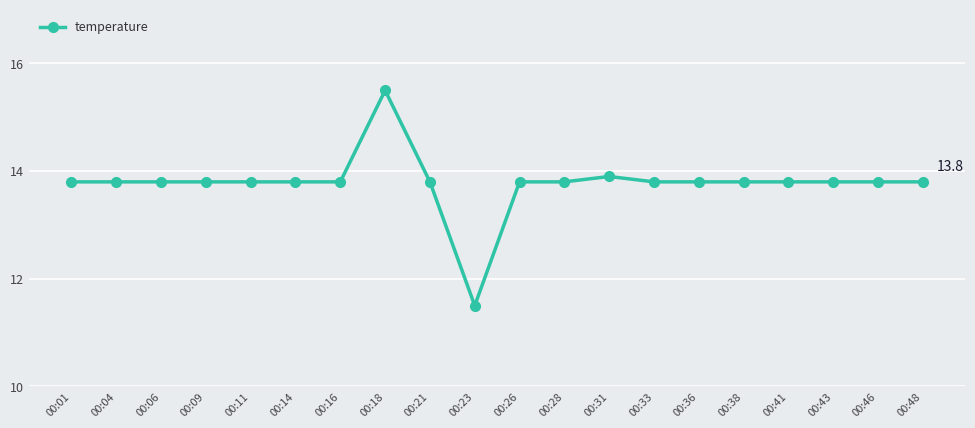

True or false: there are more than 0 points higher than both neighbors.

True